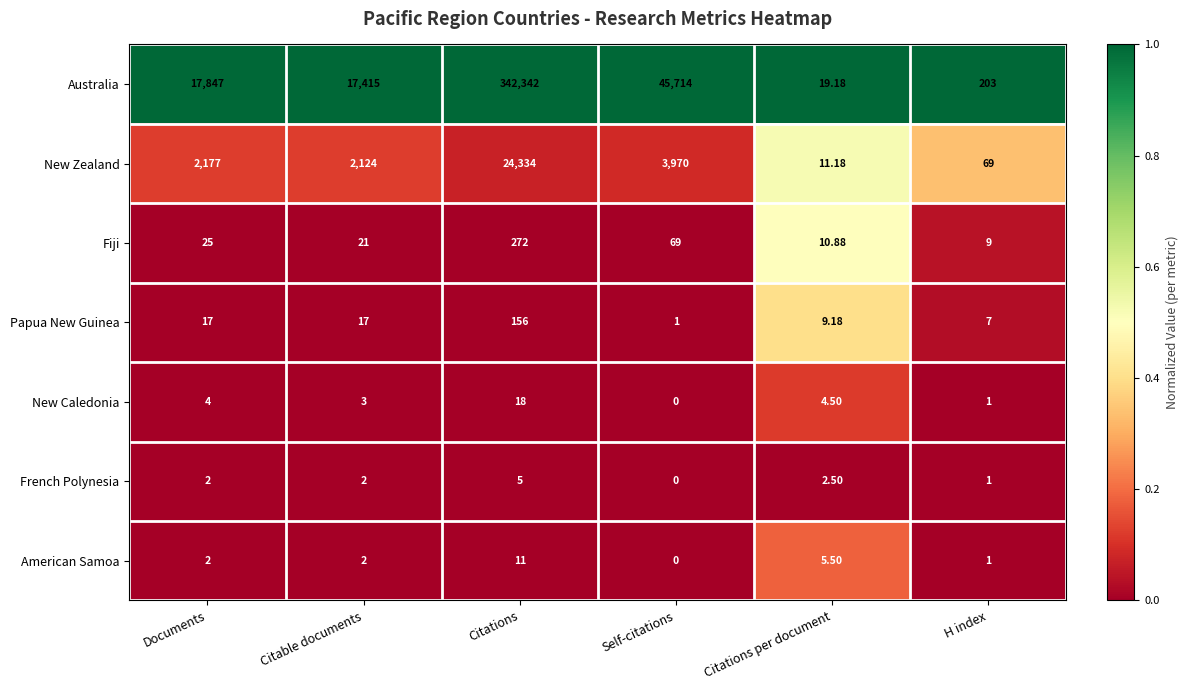

Where is American Samoa nearest to the value 5?

Citations per document